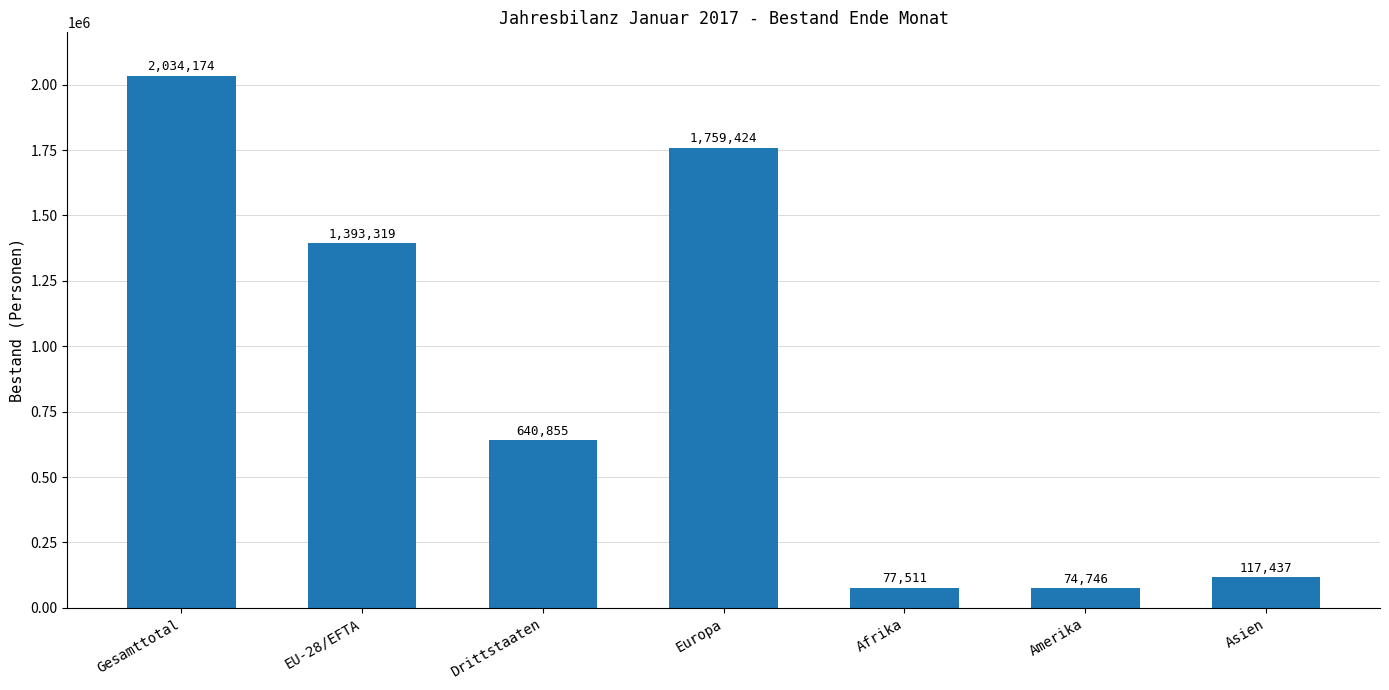

Count the number of categories in the chart.

7